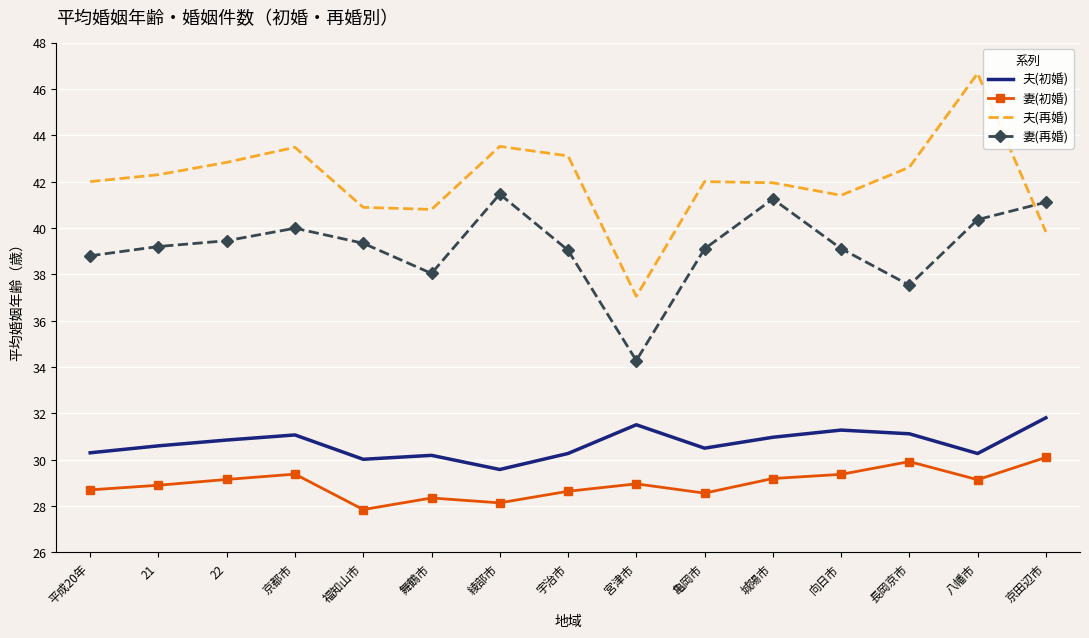

Read the 夫(初婚) value at 綾部市.

29.6